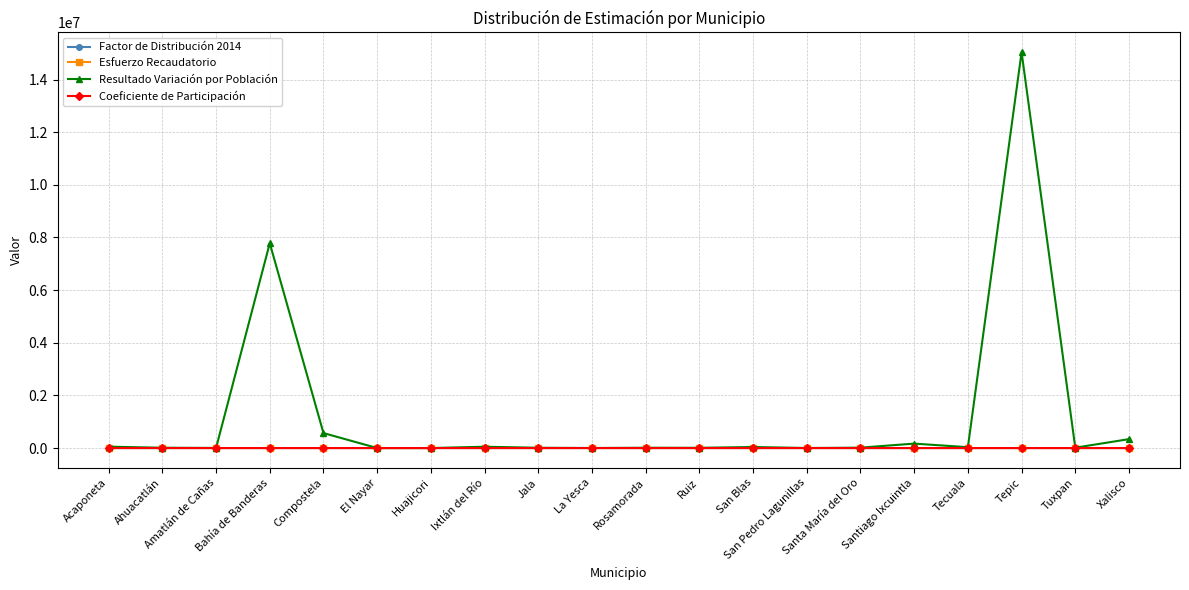

Which series has the largest total across all categories?

Resultado Variación por Población